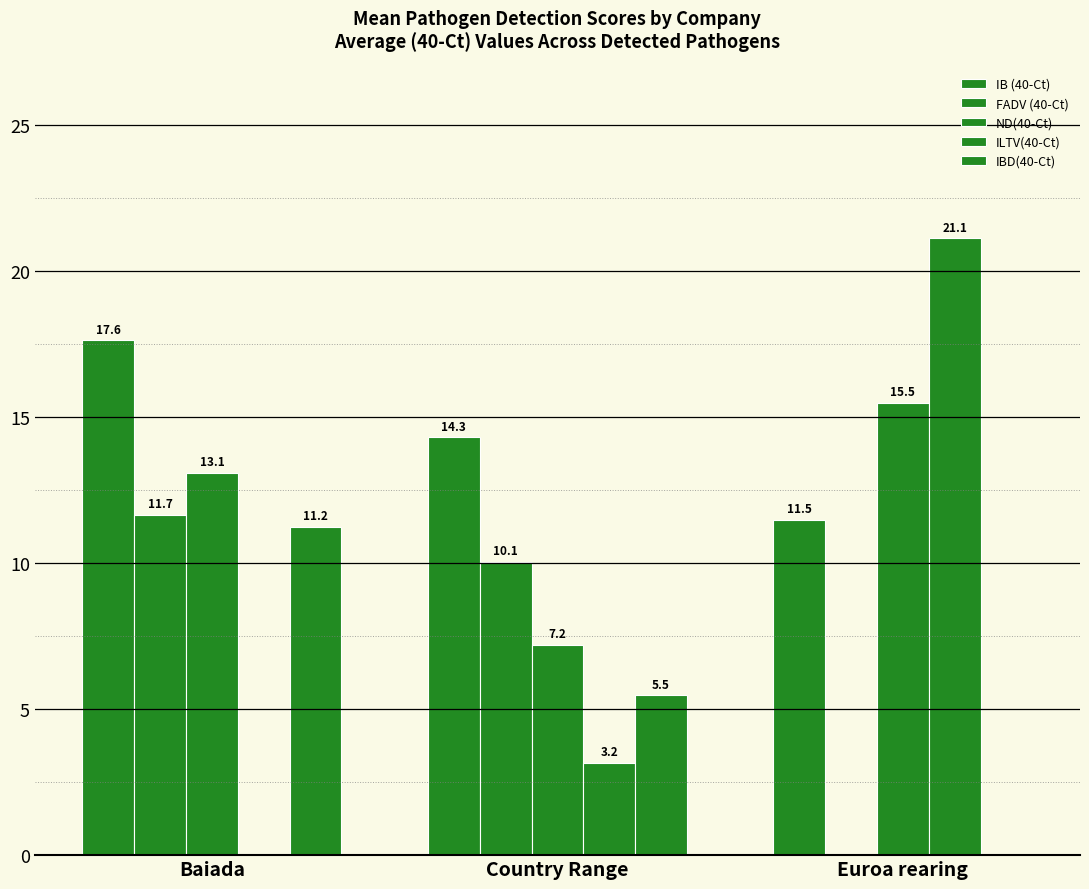

Count the number of categories in the chart.

3